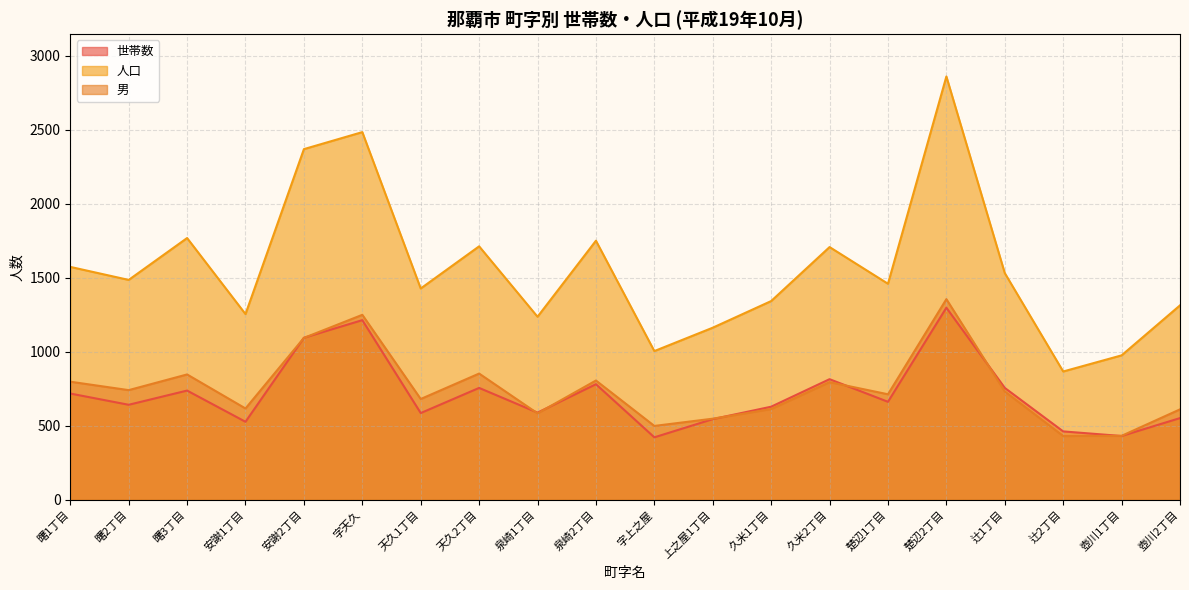

What is the greatest value displayed?

2861